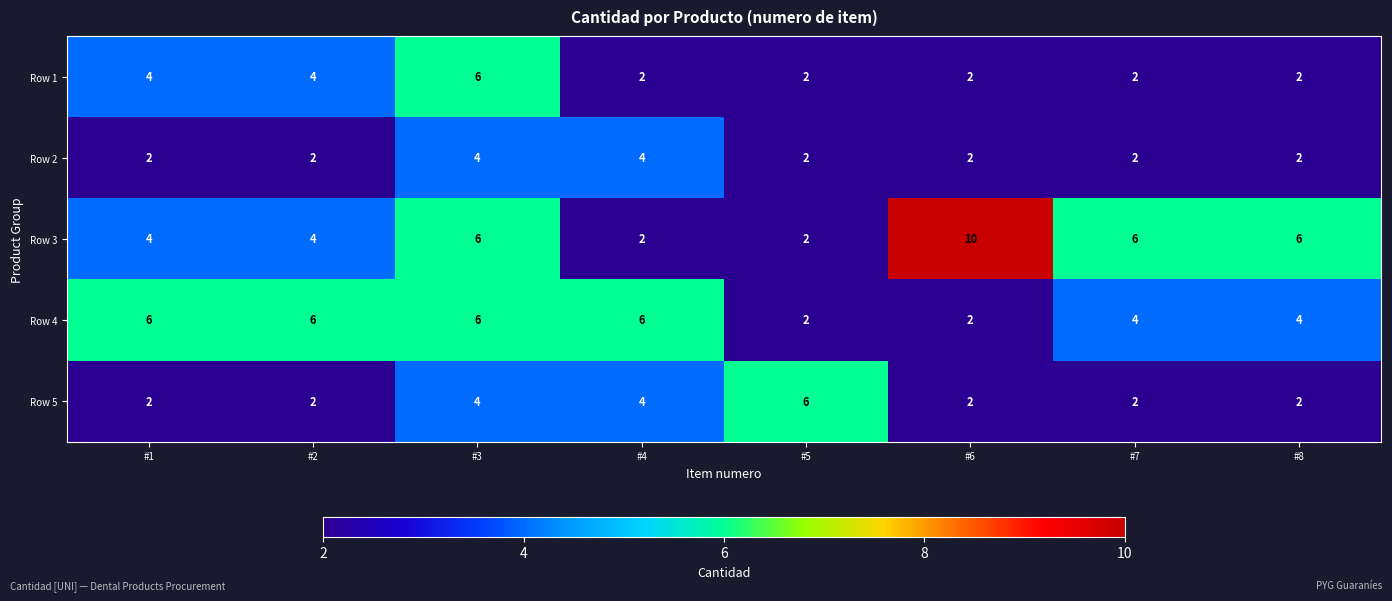

True or false: Row 4 has a value of 6 at #3.

True